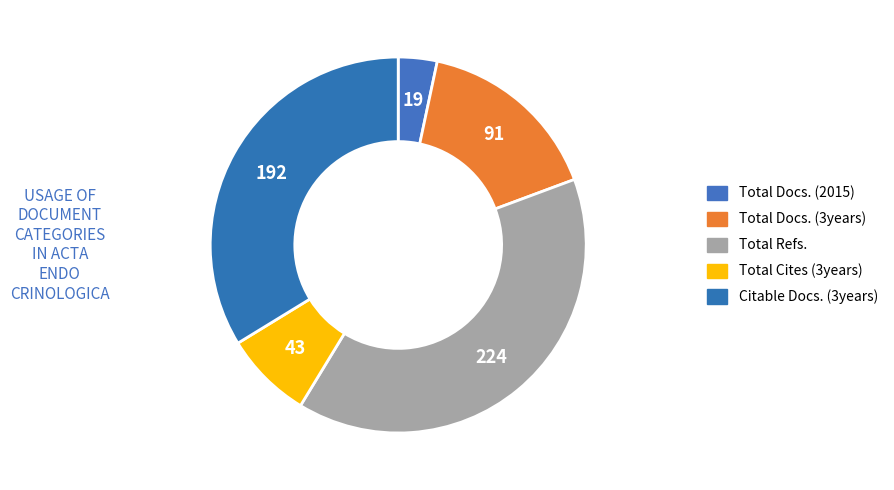

The Total Docs. (3years) slice represents 28% of the pie. True or false?

False